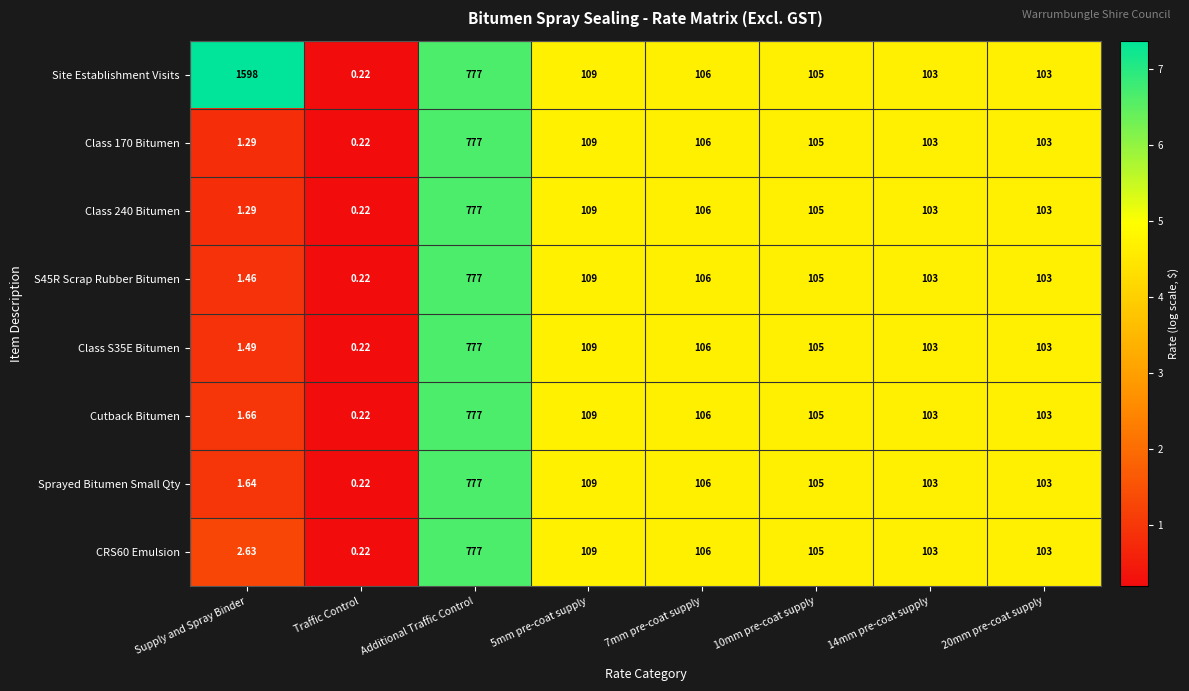

At which label does S45R Scrap Rubber Bitumen first exceed 105?

Additional Traffic Control